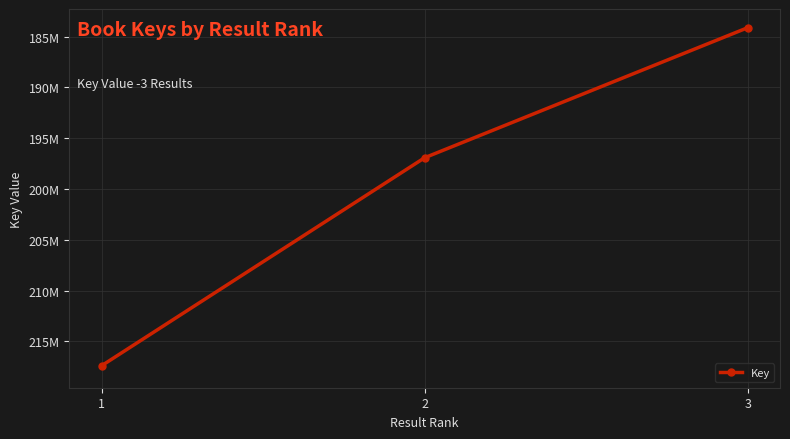

How many values are between 184125130 and 217397086?

3